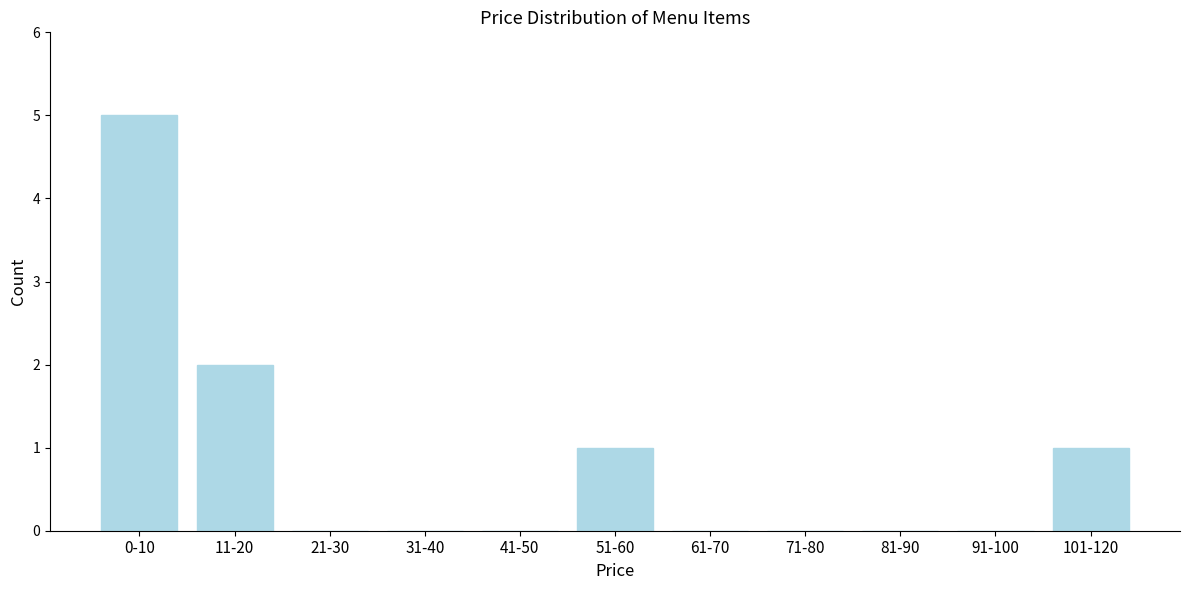

Reading left to right, list all the values displayed in this chart.

0-10=5	11-20=2	21-30=0	31-40=0	41-50=0	51-60=1	61-70=0	71-80=0	81-90=0	91-100=0	101-120=1